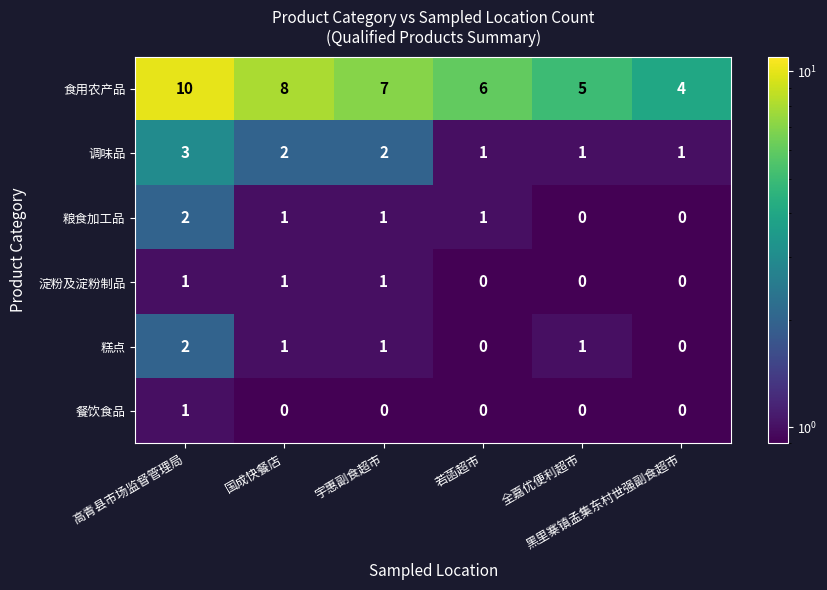

What is the sum of all 粮食加工品 values?

5